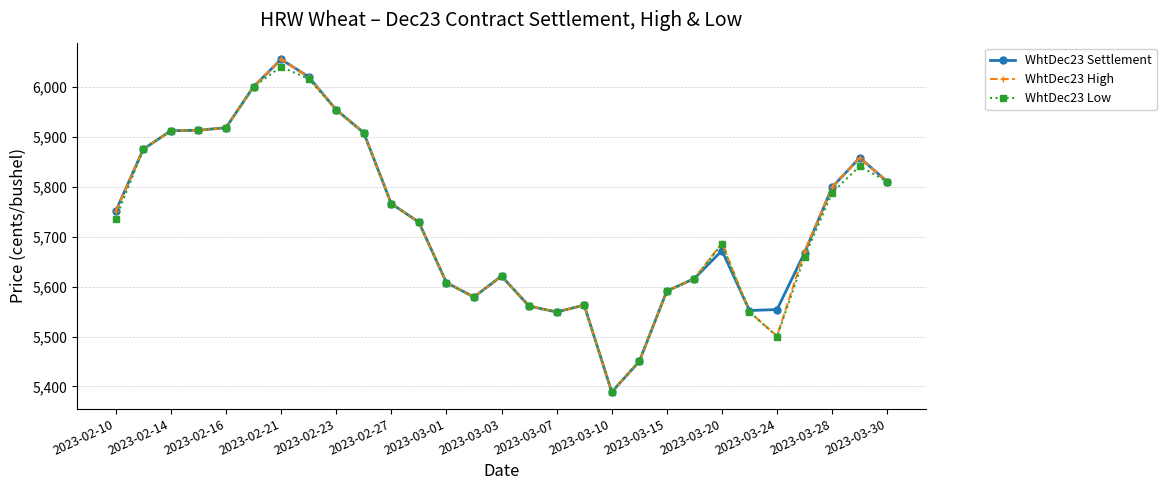

How many lines are shown in the chart?

3